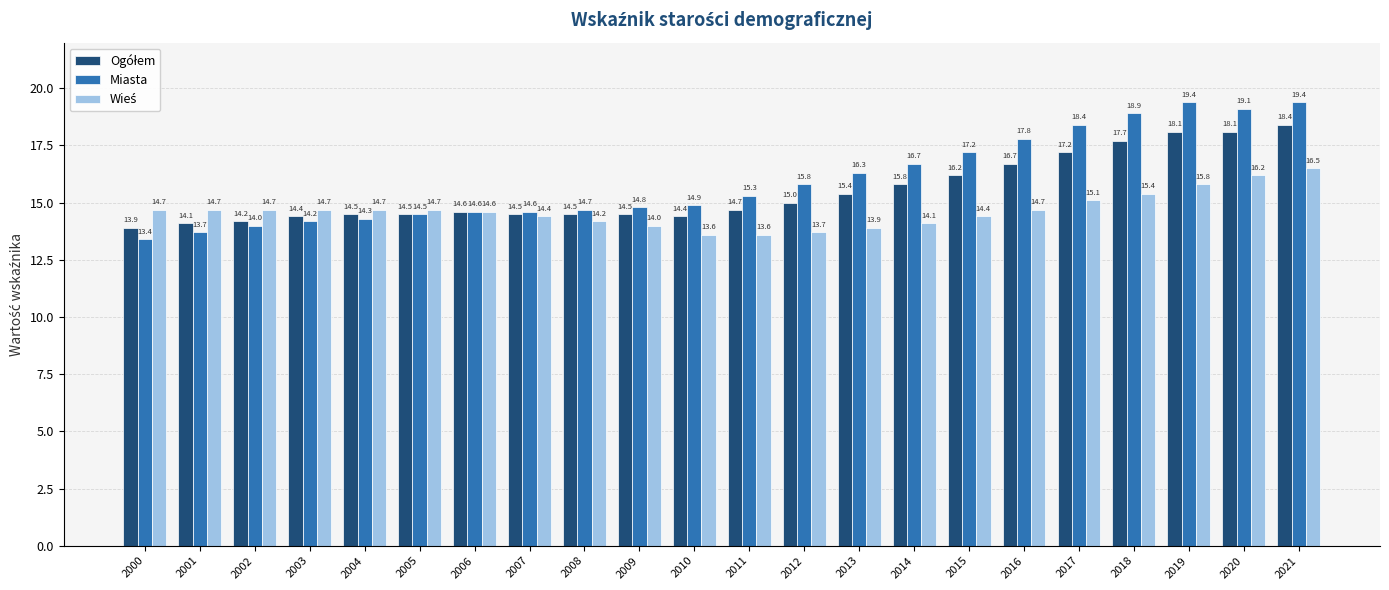

At how many categories does at least one series exceed 14?

22